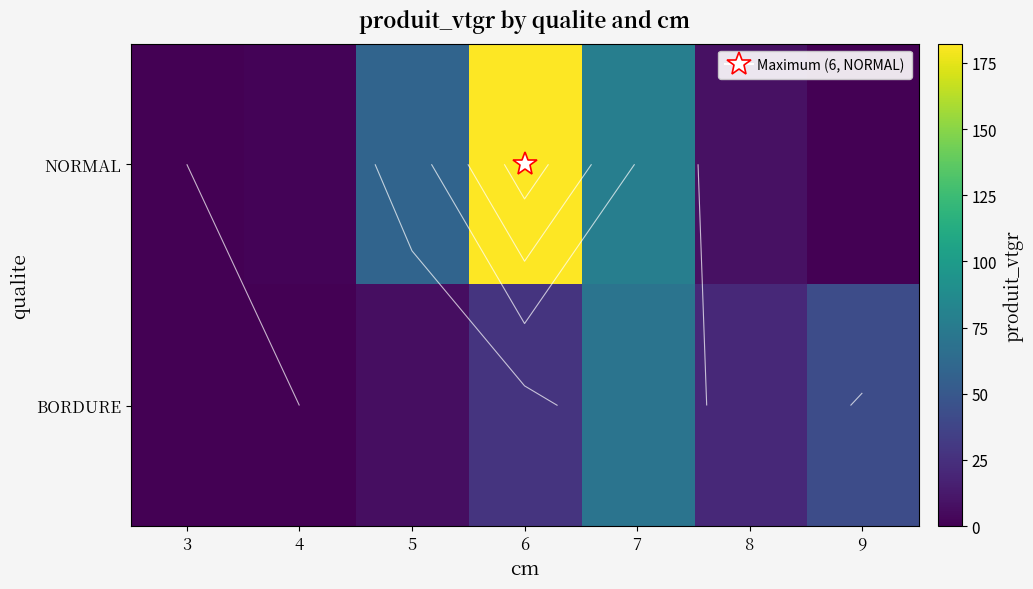

Rank the series by their maximum value, from lowest to highest.

BORDURE, NORMAL